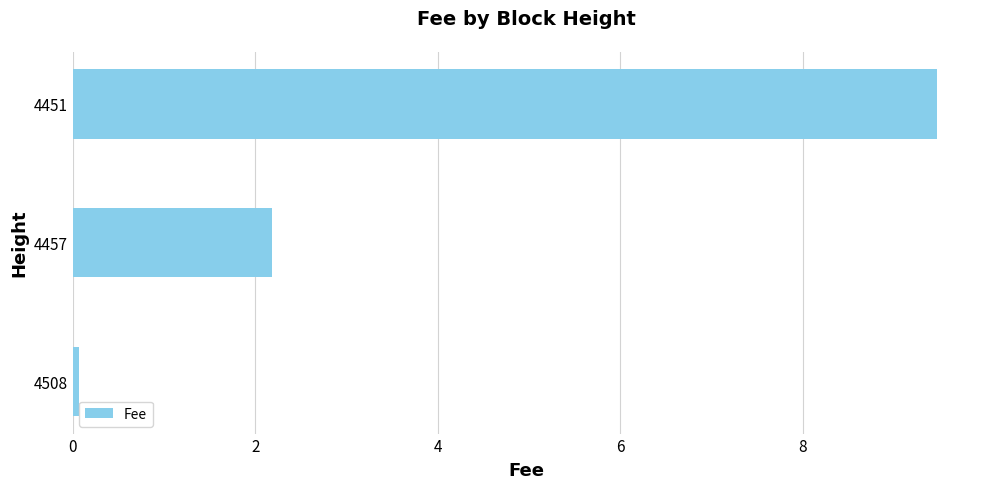

How many bars are there in total?

3